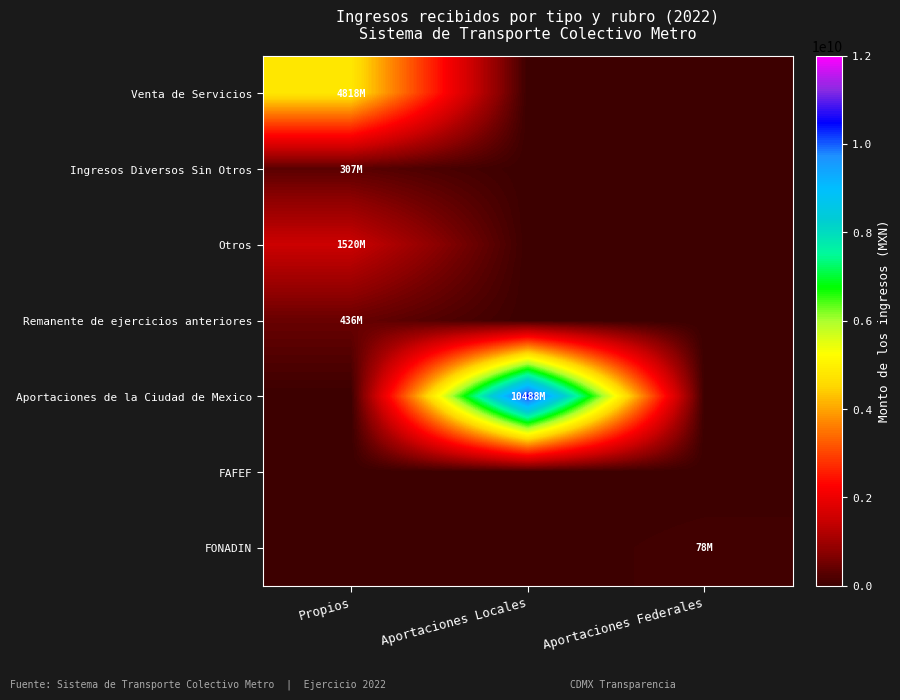

What is the spread (max minus min) of values at Aportaciones Locales?

10488325551.2